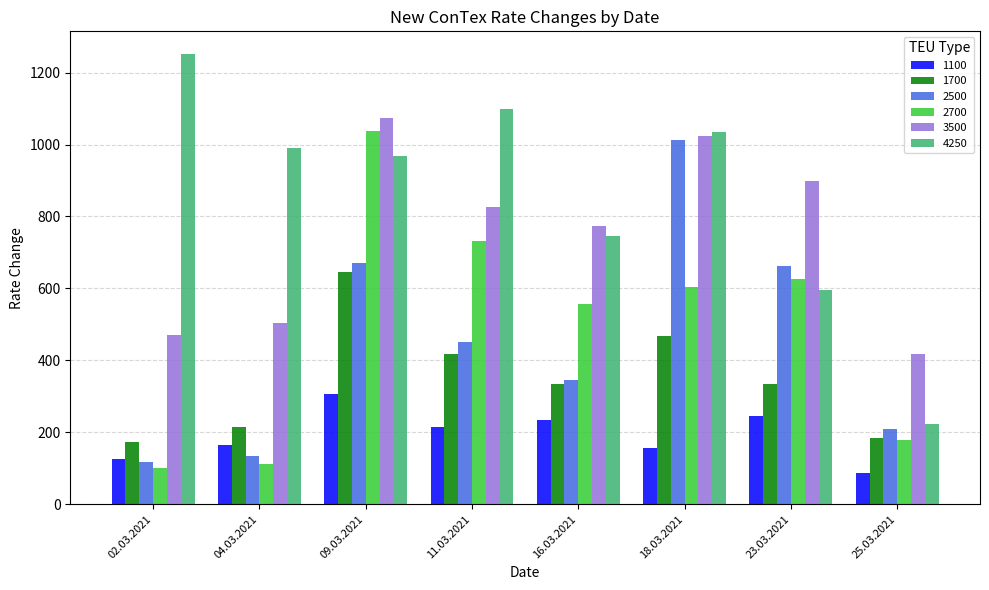

What is the smallest value displayed?

88